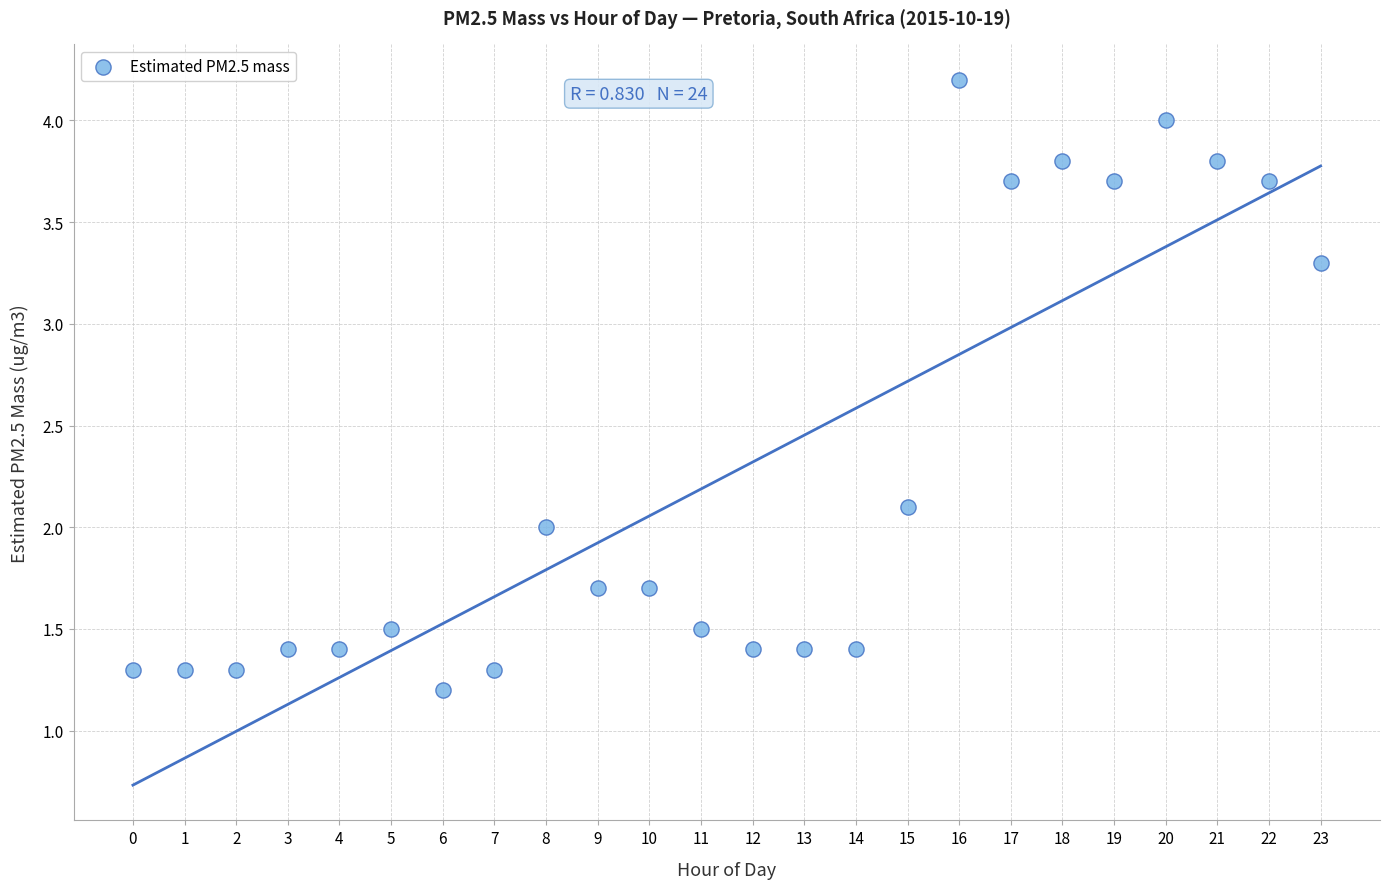

What is the range of Y values (max minus min)?

3.0